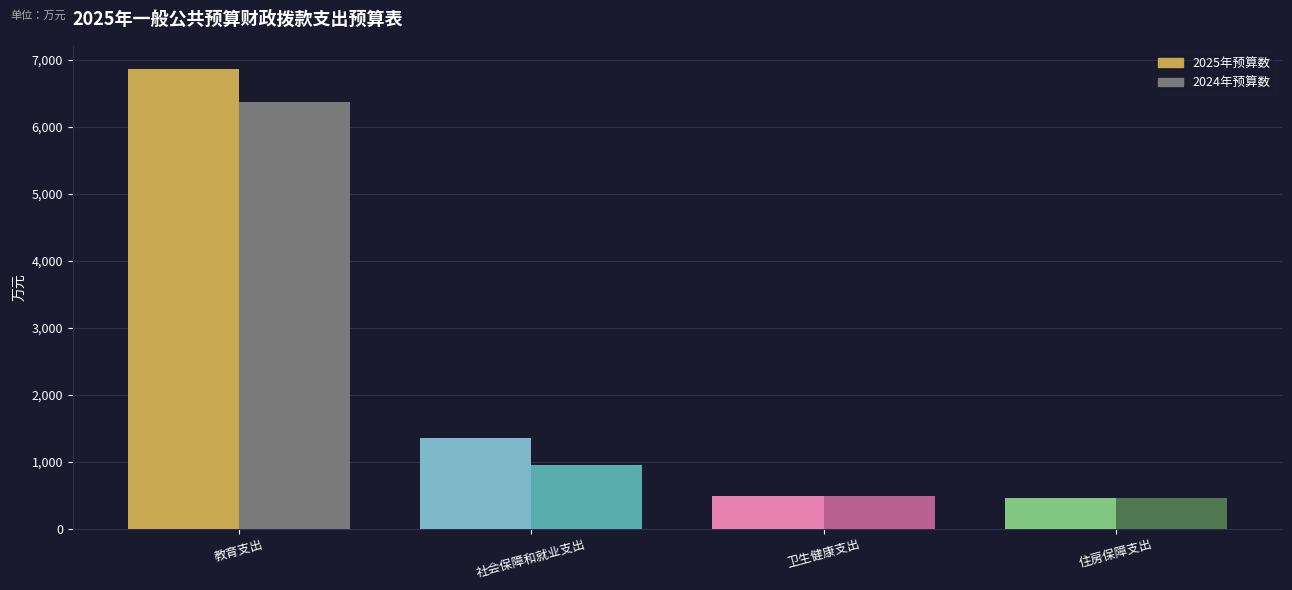

How many series are shown in this chart?

2